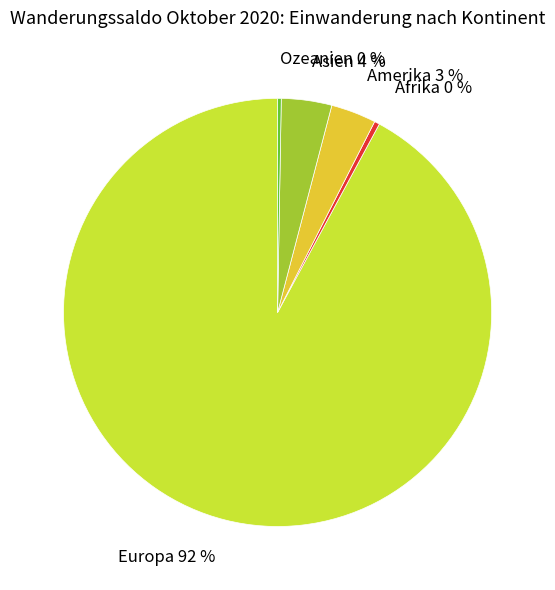

Combined, do Asien and Afrika account for over 50%?

No